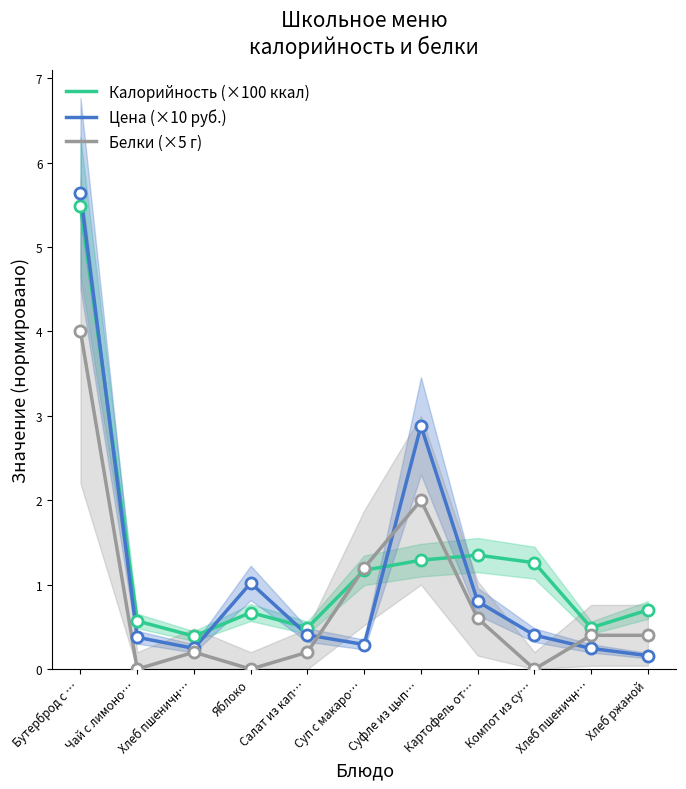

What is the average value of the Калорийность (×100 ккал) series?

1.3